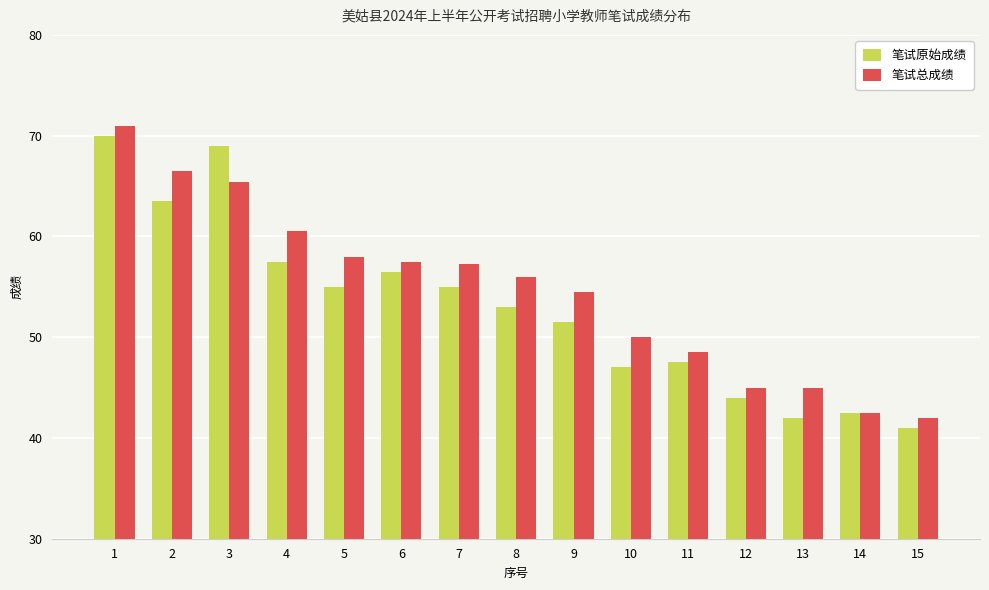

What is the average value of the 笔试原始成绩 series?

53.0